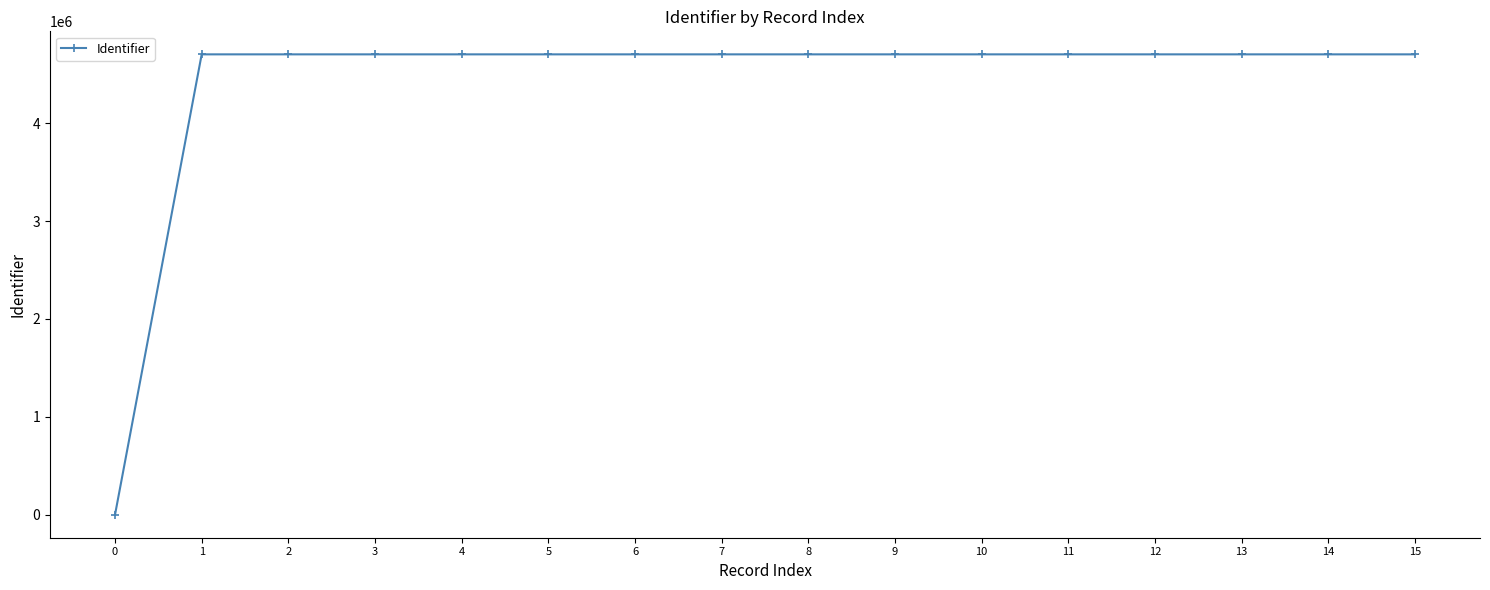

What is the sum of all values?

70549071